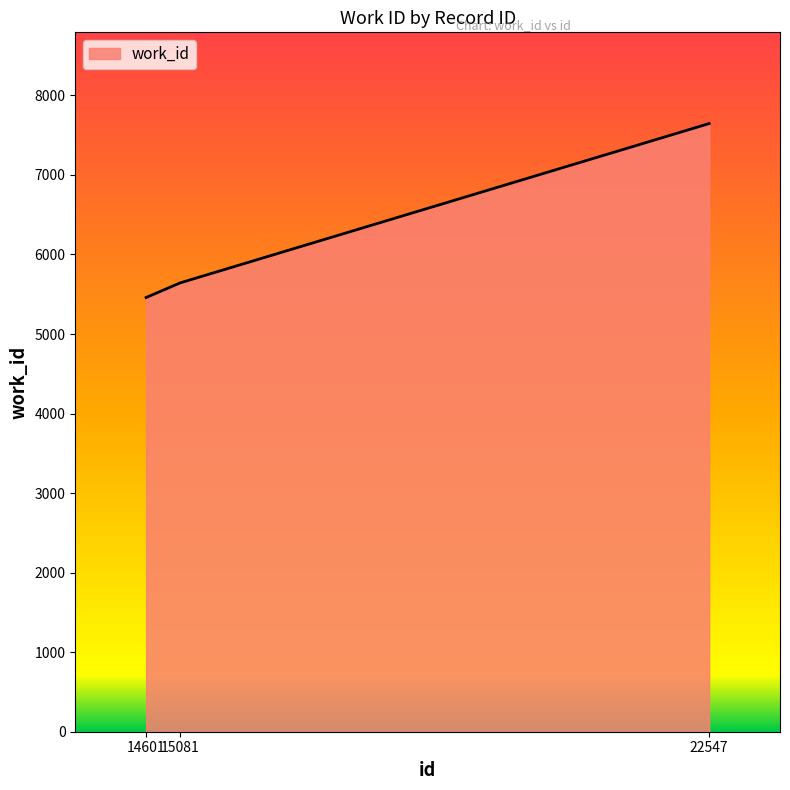

Which label corresponds to the largest value in the chart?

22547